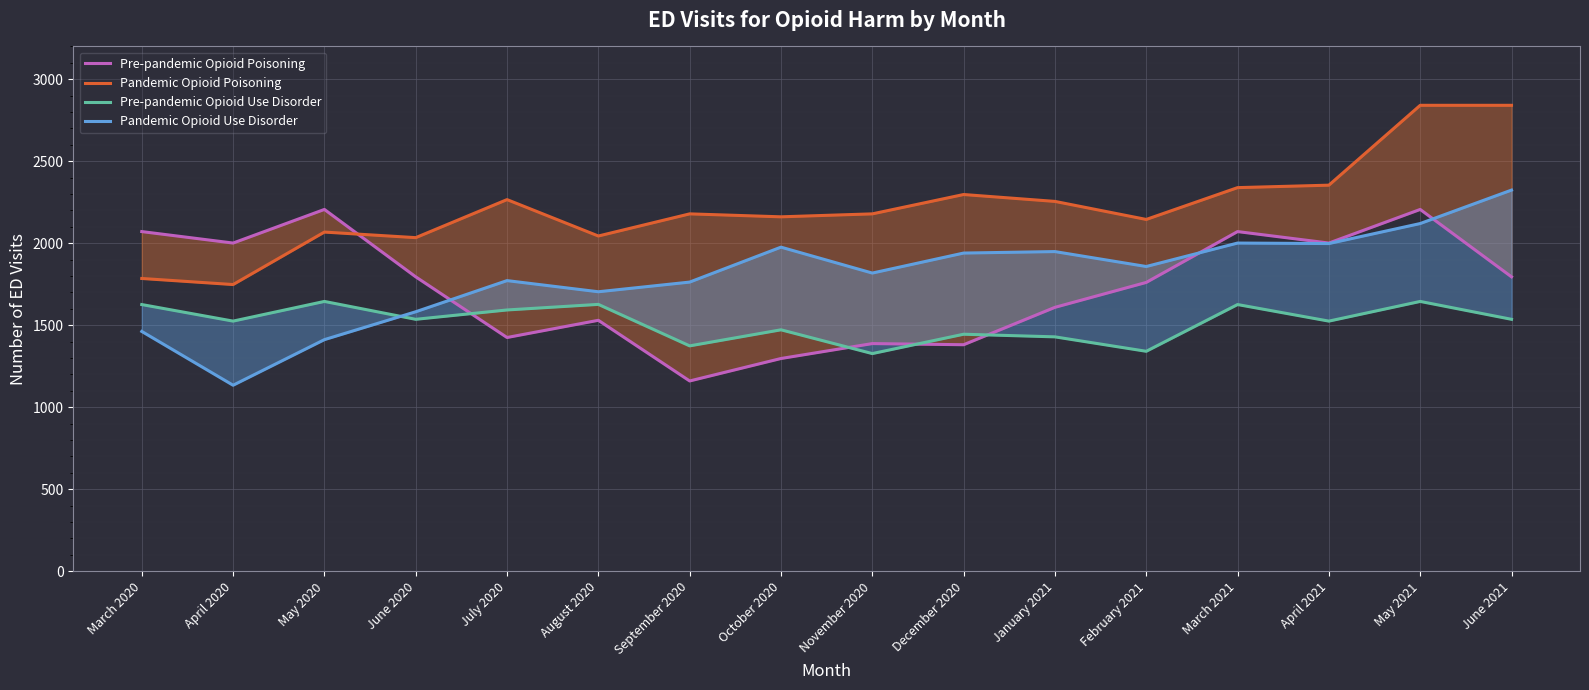

What is the difference between the second highest and minimum values in the Pre-pandemic Opioid Poisoning series?

1046